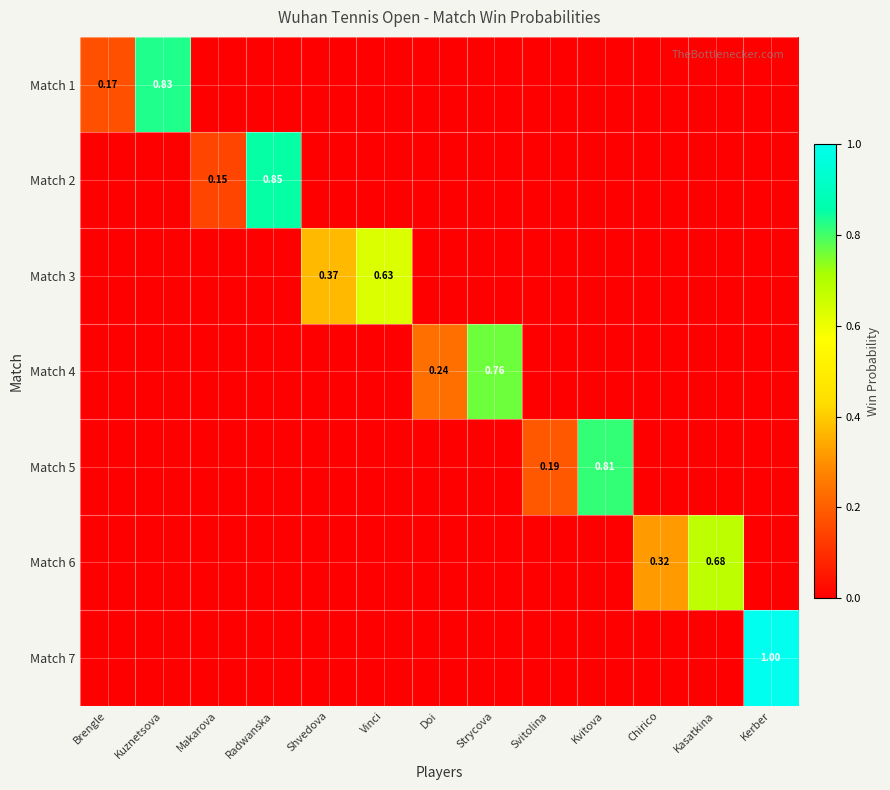

Which category has the highest value across all series?

Kerber